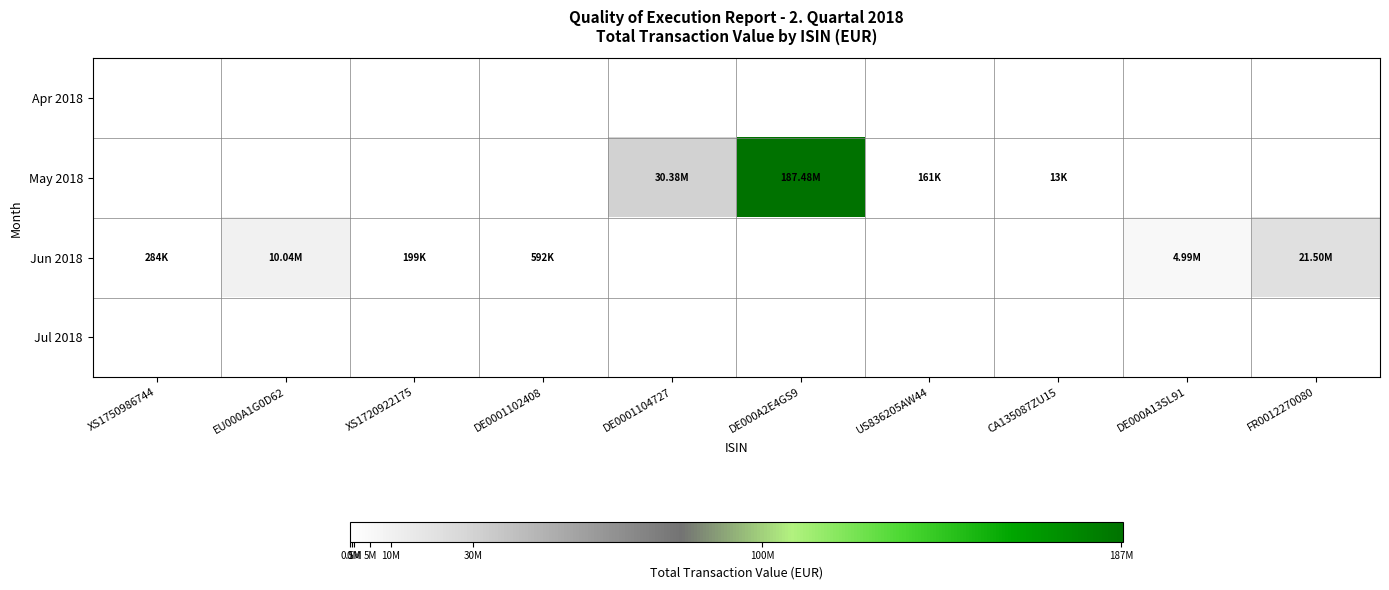

At how many categories does at least one series exceed 131099249?

1